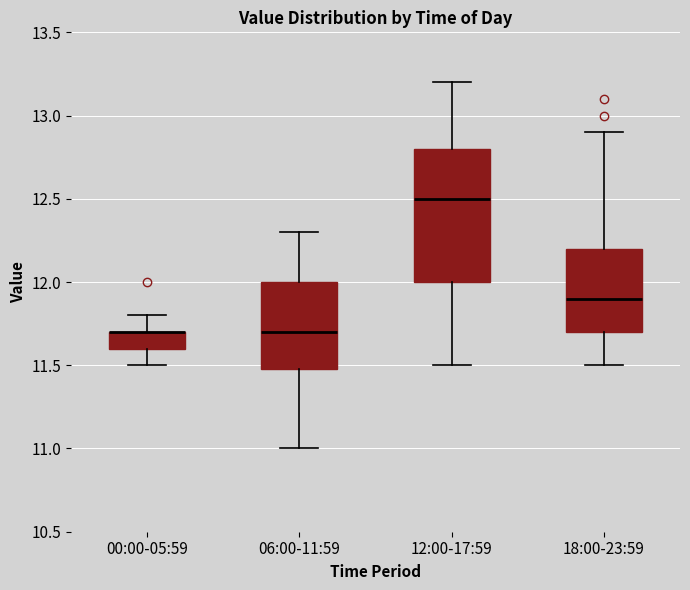

Comparing the boxes themselves (not the whiskers), which one is the tallest?

12:00-17:59